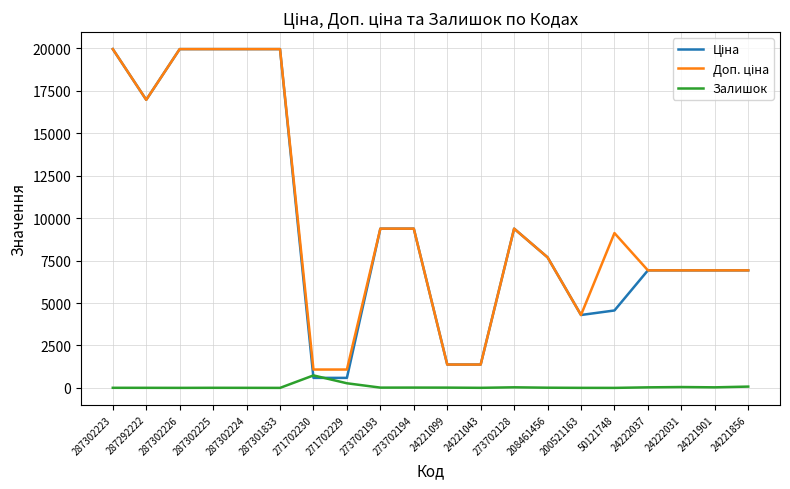

What is the spread (max minus min) of values at 24221901?

6892.7